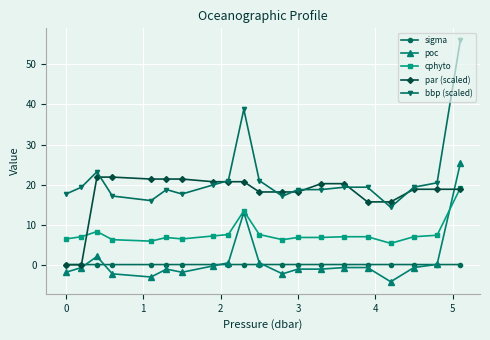

Which series has the widest spread of values?

bbp (scaled)